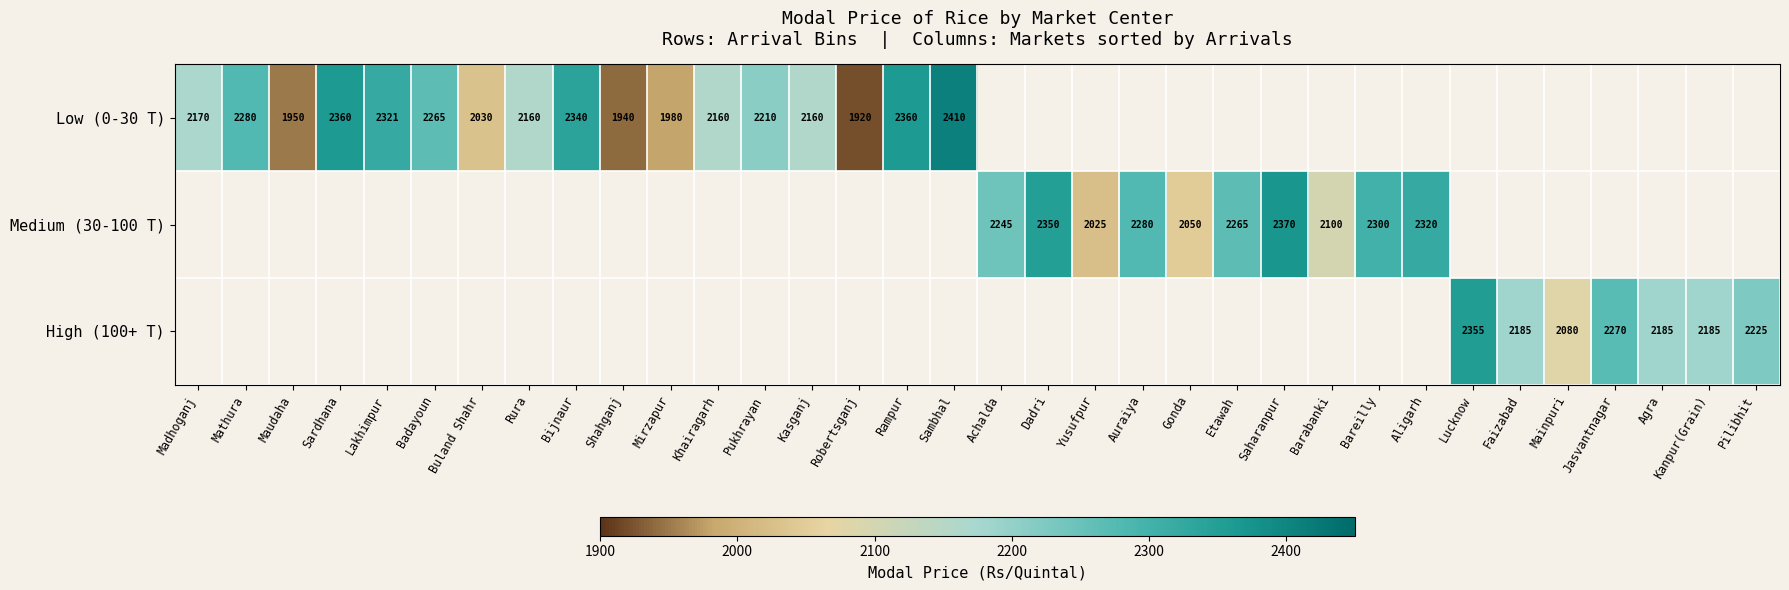

The Medium (30-100 T) series shows 708 at Yusufpur. True or false?

False